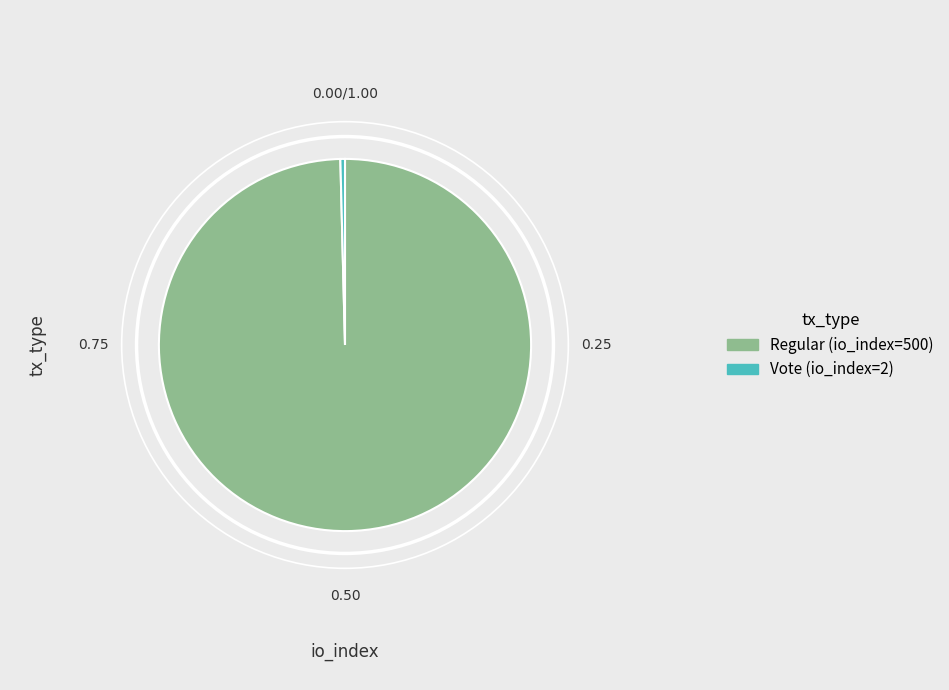

Do Regular (io_index=500) and Vote (io_index=2) together represent more than half of the pie?

Yes